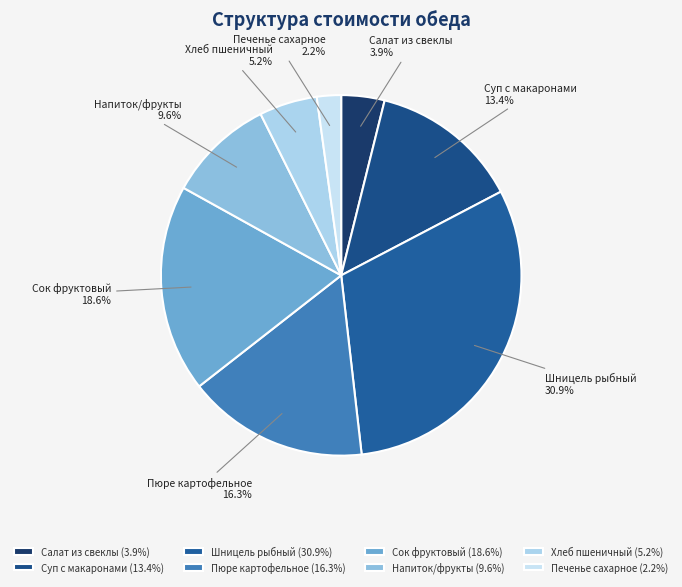

What percentage is the Сок фруктовый slice, to the nearest percent?

19%